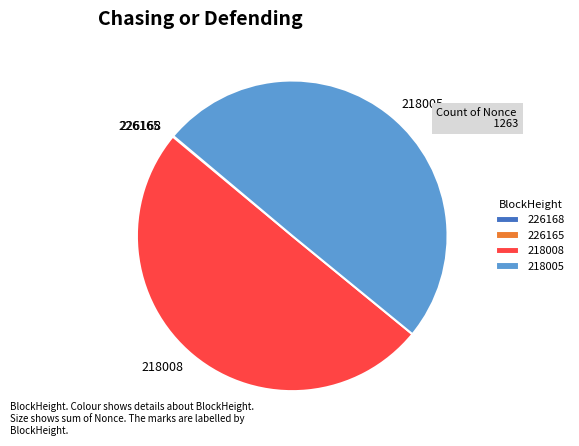

Is it true that 218008 is 50% of the pie?

True